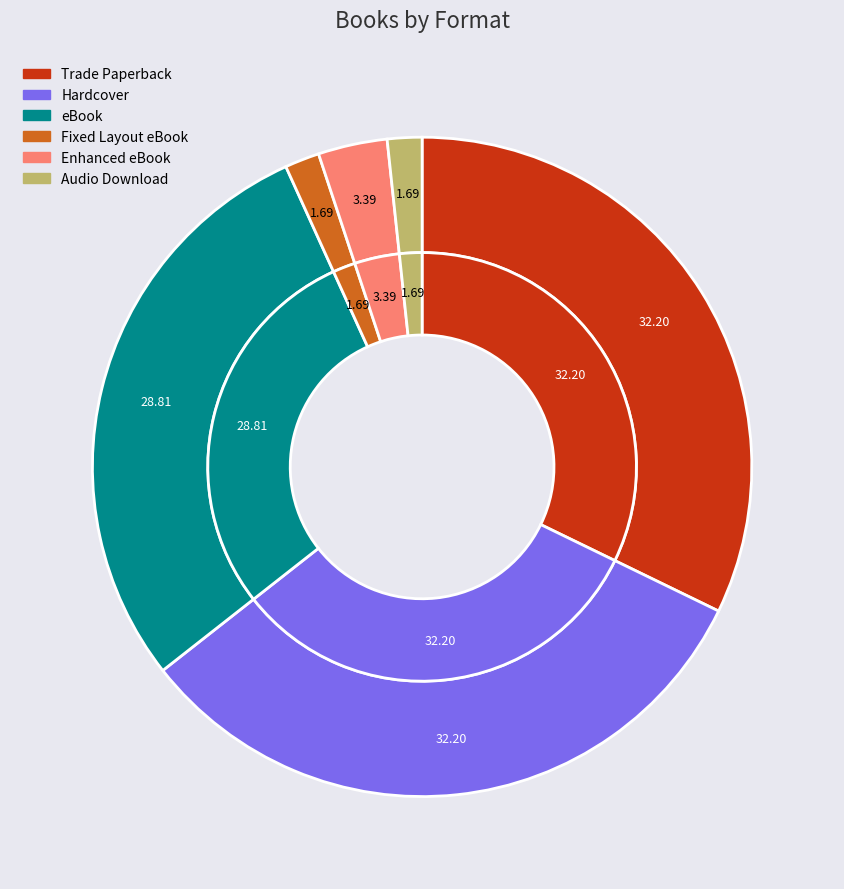

What is the smallest slice in the pie chart?

Fixed Layout eBook